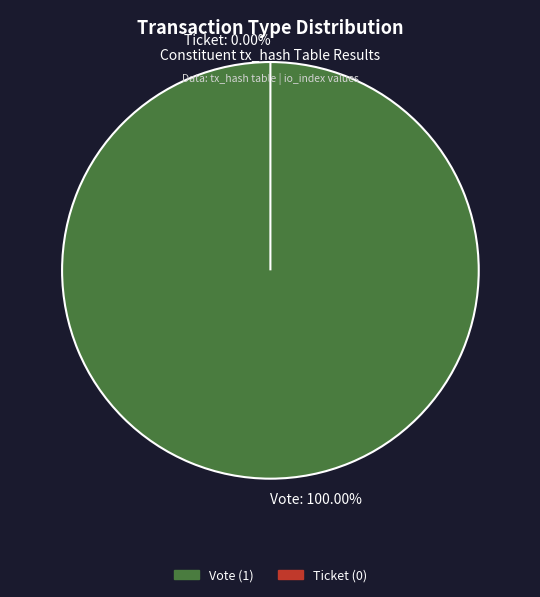

Is it true that Ticket is 1% of the pie?

False